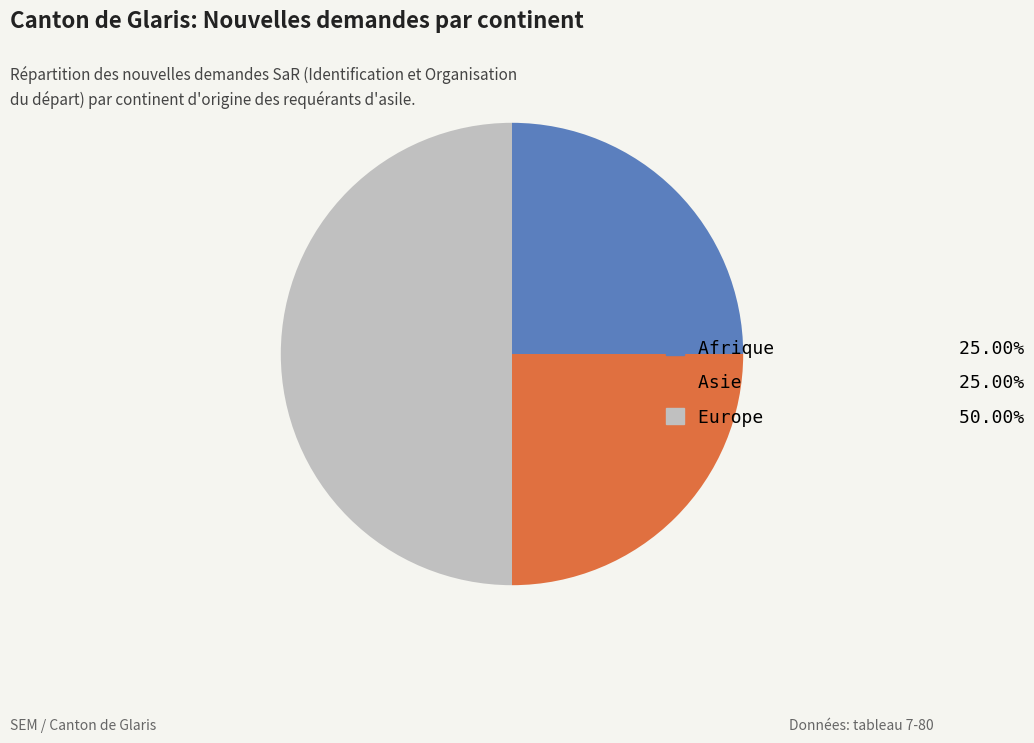

Count the number of slices in the pie.

3